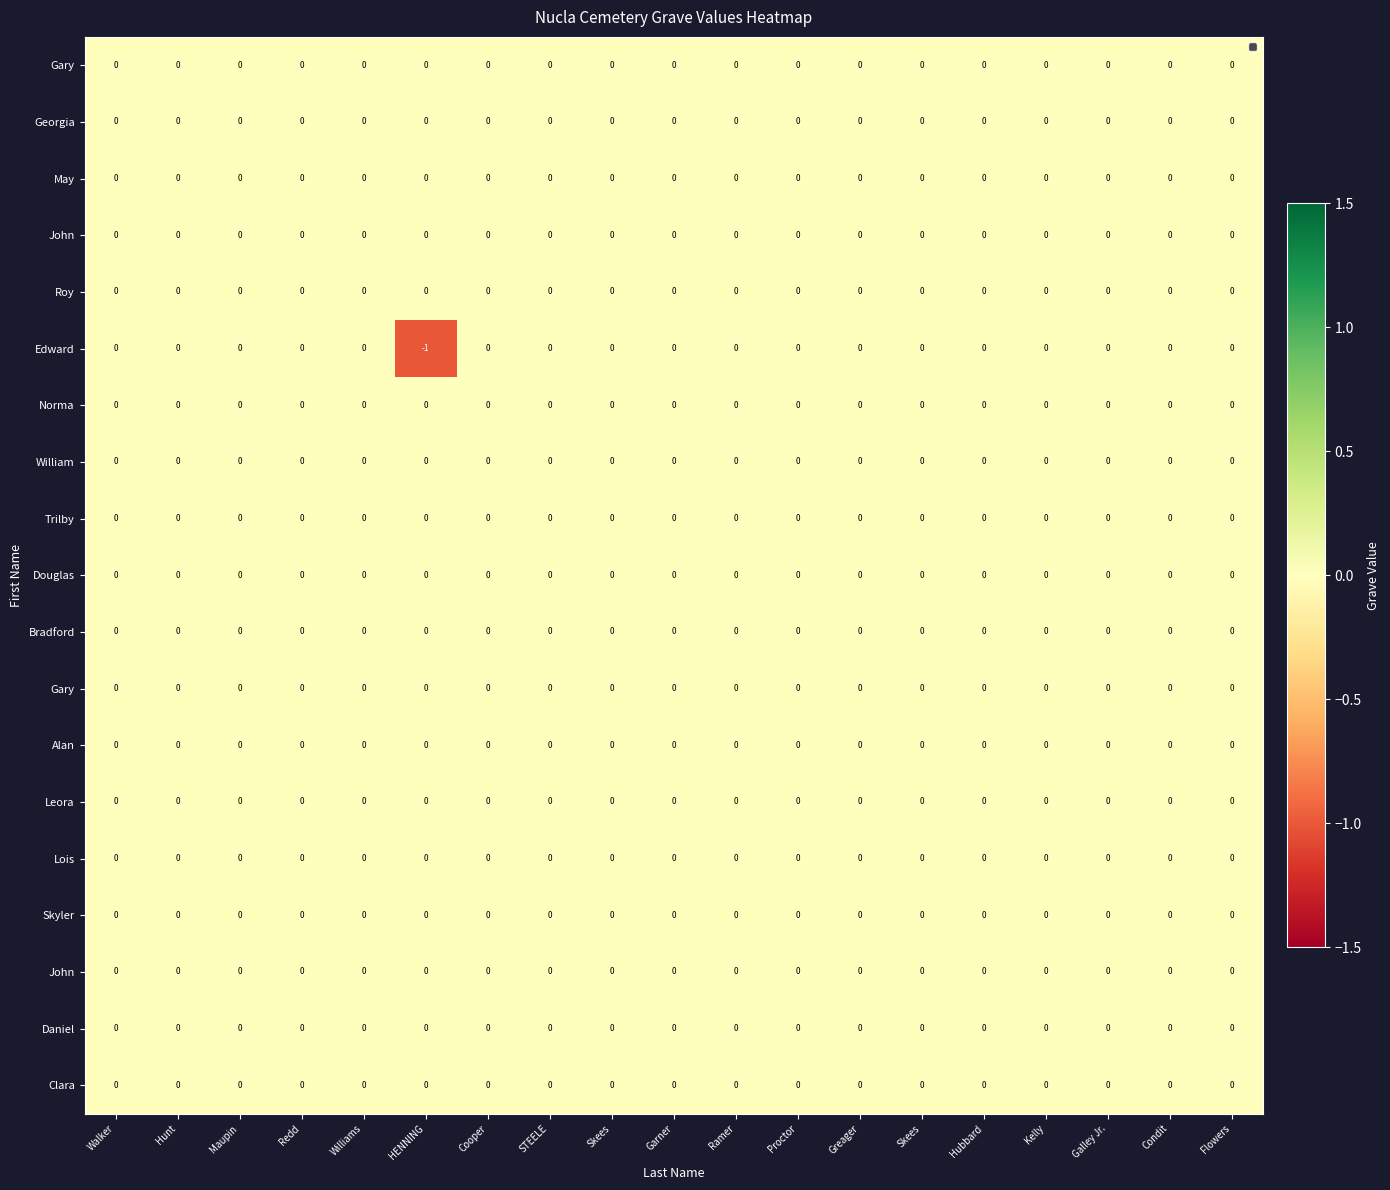

Count the number of categories in the chart.

19